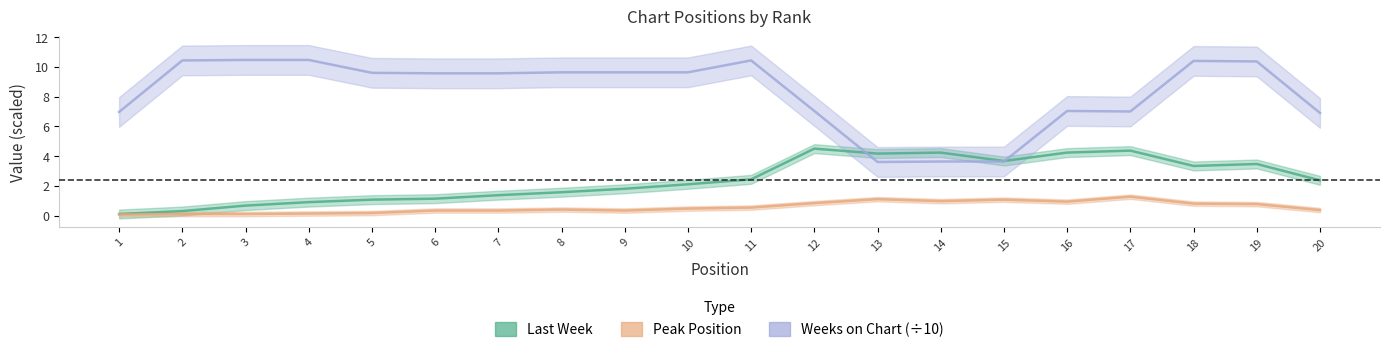

What is the sum of the Weeks on Chart (÷10) values at 12 and 9?

16.7